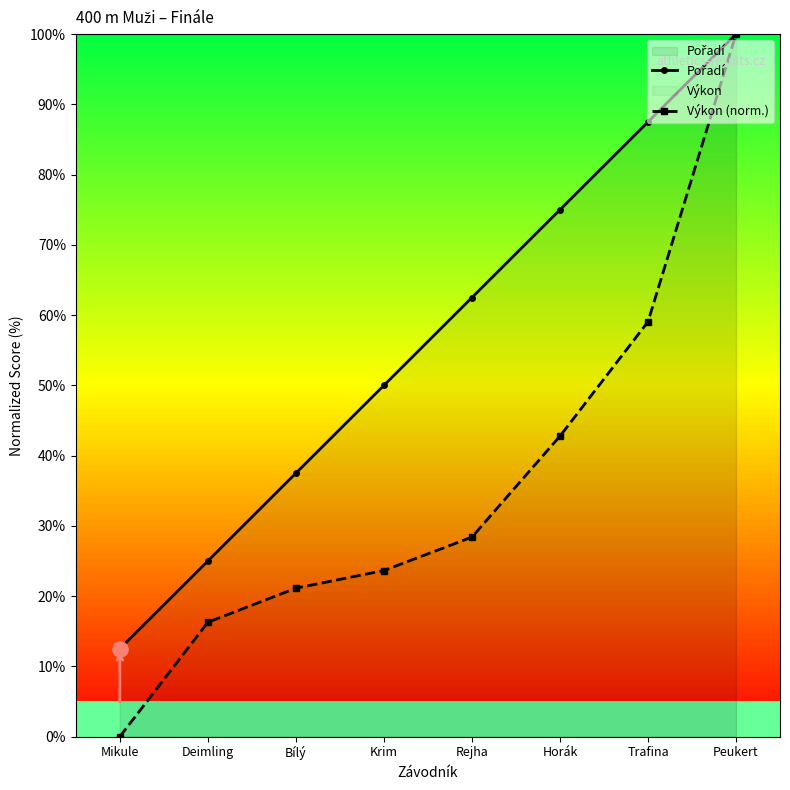

What is the total value across all series at Deimling?

41.3